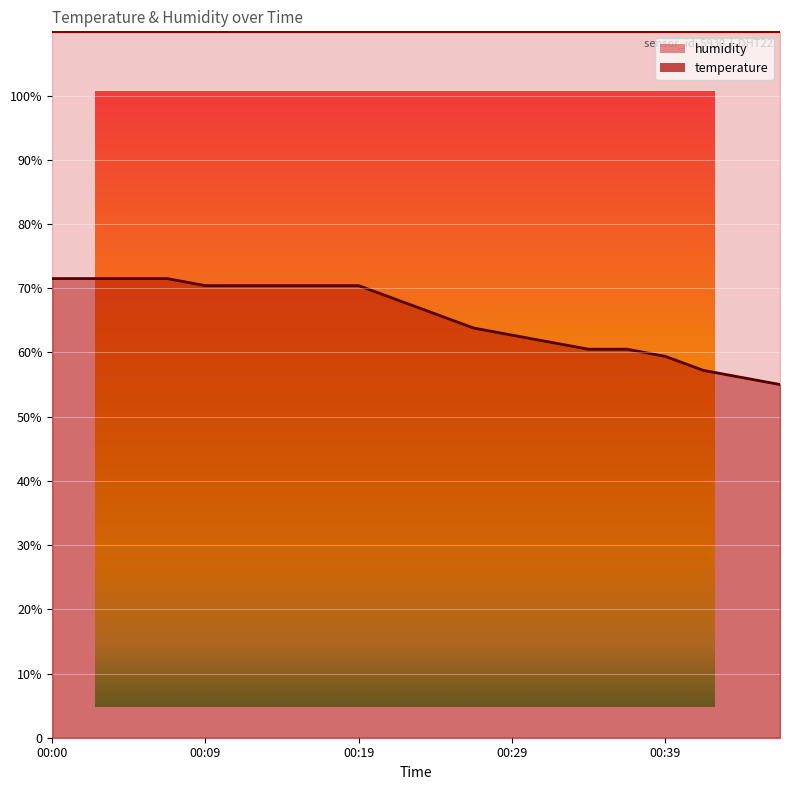

Where does the data first go above 68?

00:00